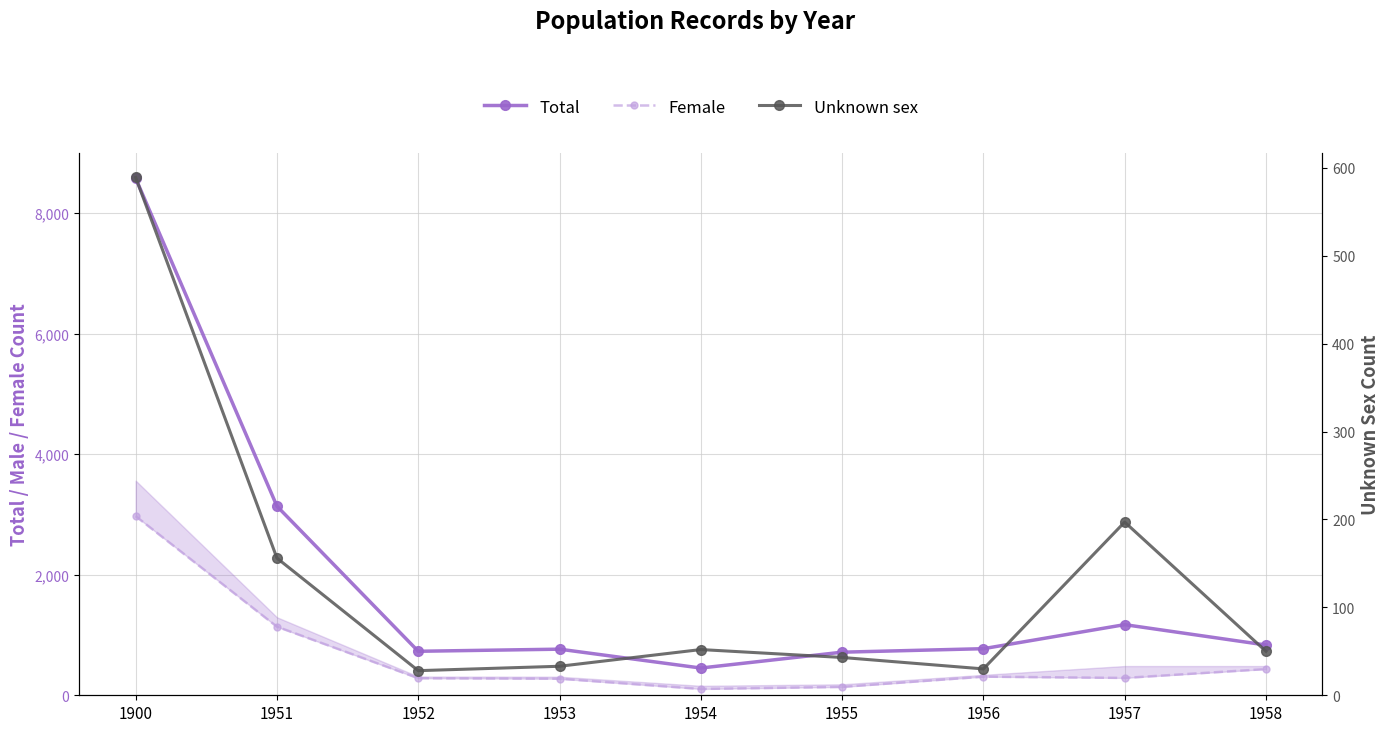

True or false: Total has more than 1 points higher than both neighbors.

True